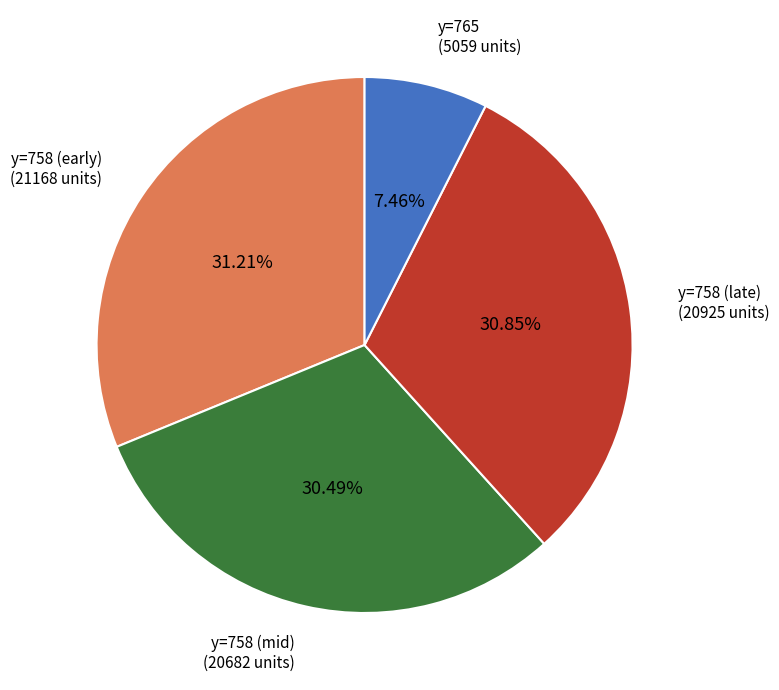

Is there any slice that represents more than half of the pie?

No